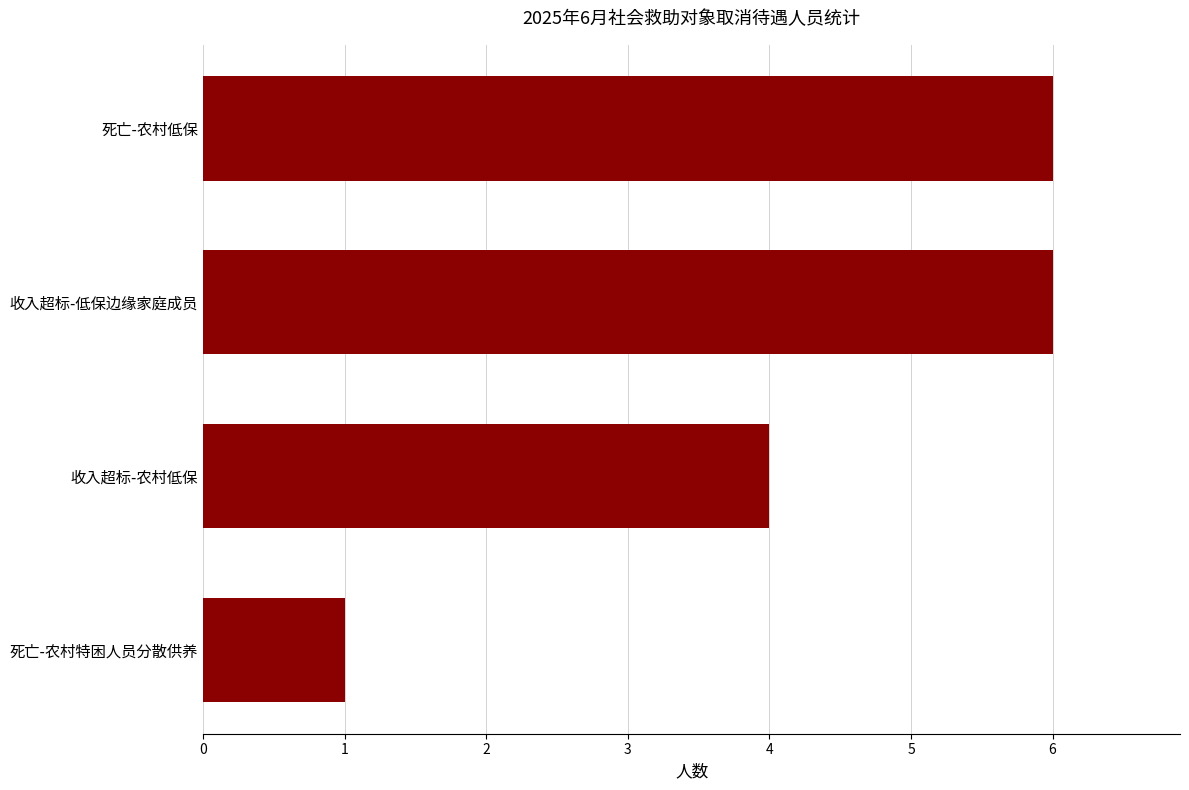

What is the sum of all values?

17